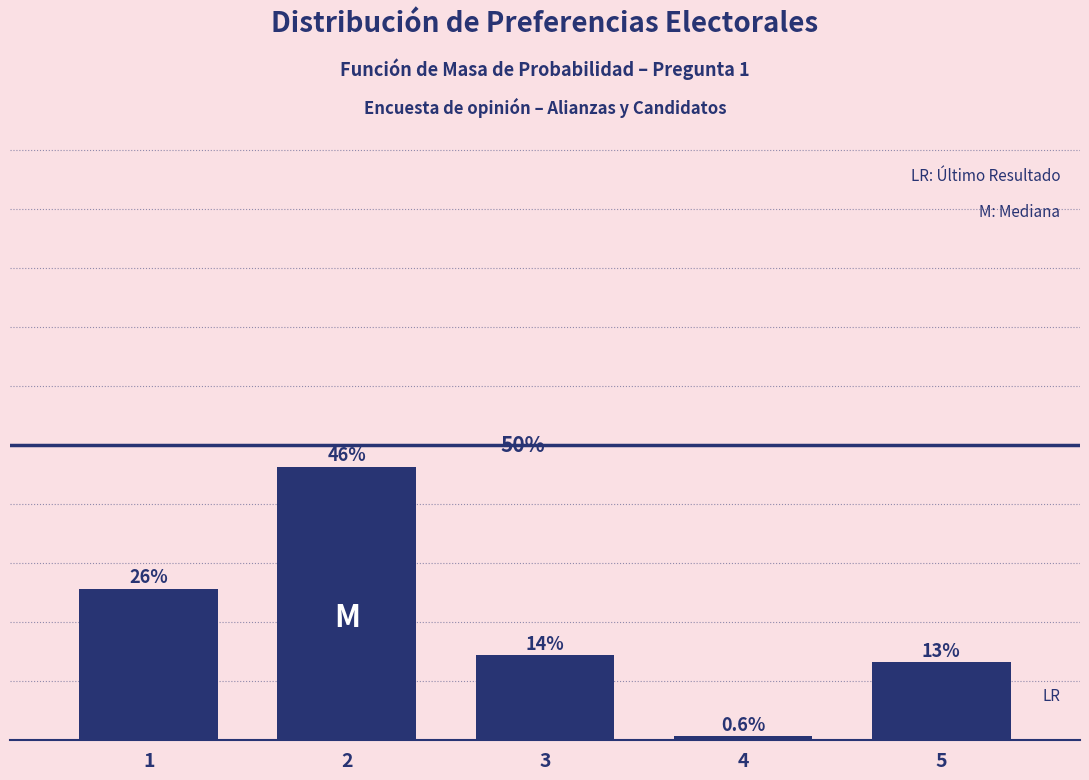

Does the chart contain any negative values?

No